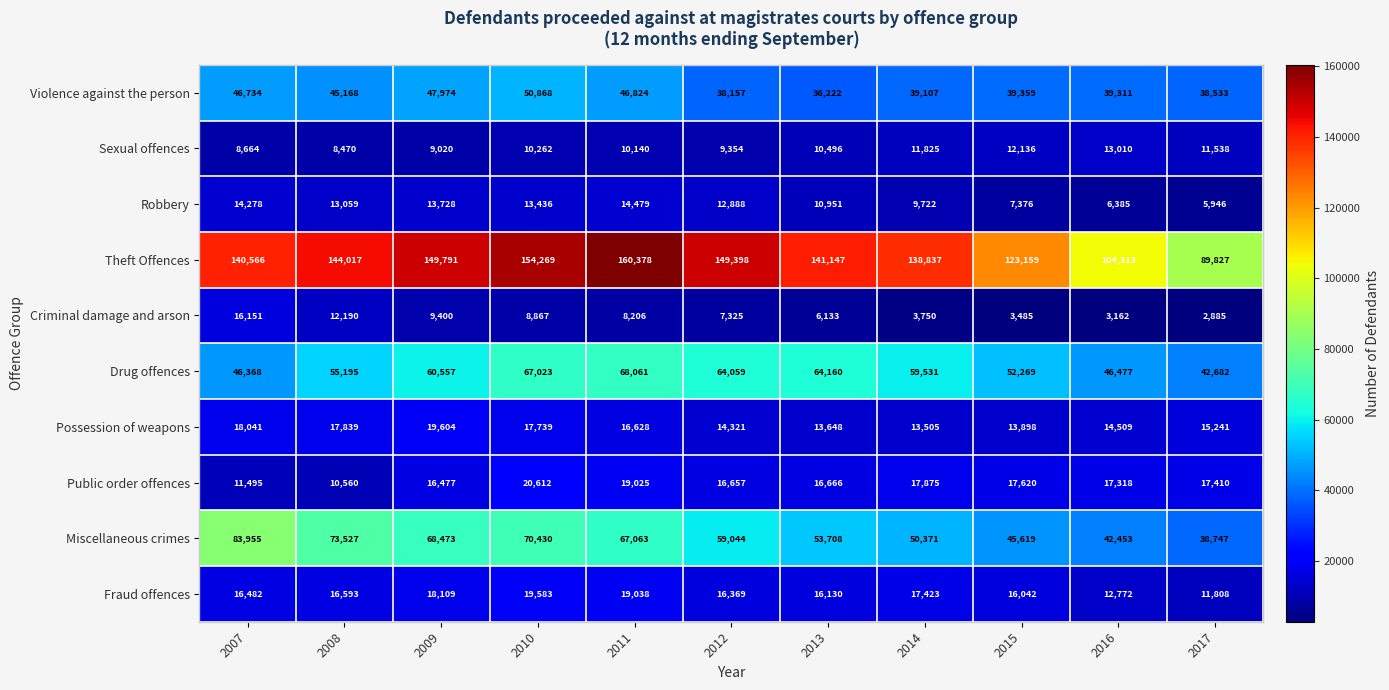

What is the average value of the Criminal damage and arson series?

7414